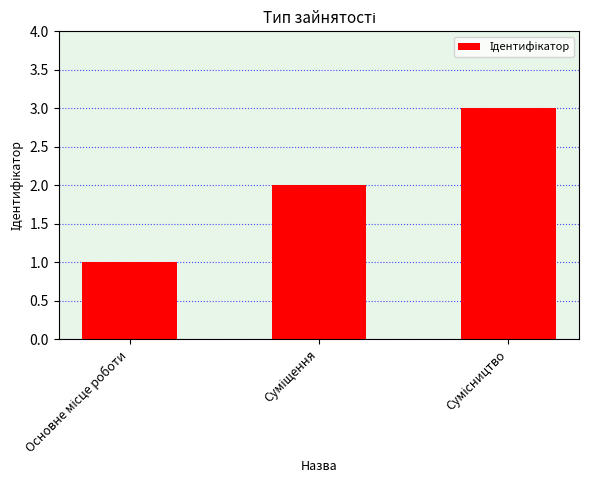

What is the sum of all values?

6